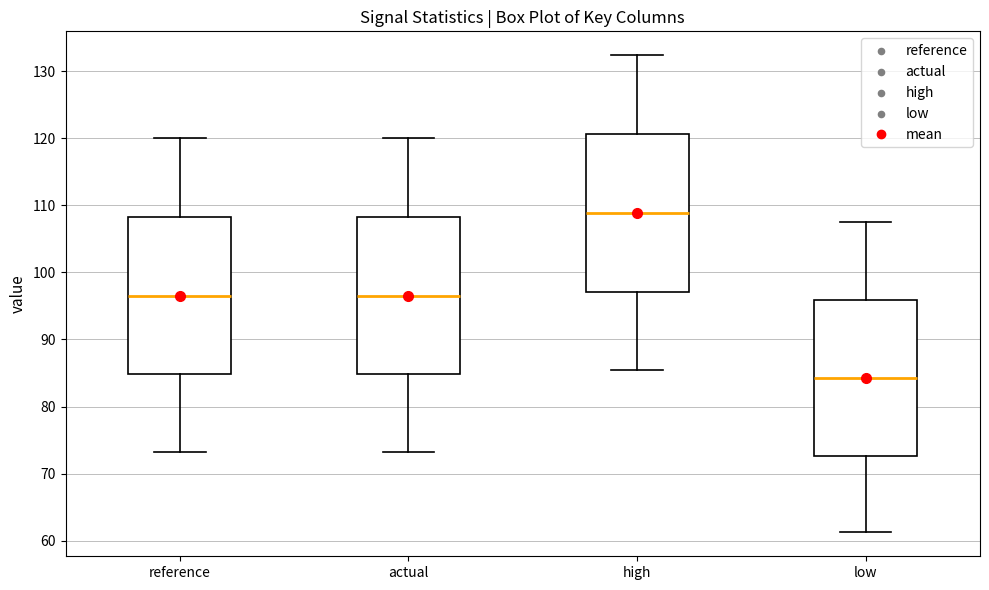

Reading left to right, transcribe this box plot: for each box, give where its median line is, the range the box spans, and where its two whiskers end, as read against the y-axis. The values are not printed on the chart, so give them approximately, as read against the axis.

reference: median 96, box 85 to 108, whiskers 73 to 120
actual: median 96, box 85 to 108, whiskers 73 to 120
high: median 109, box 97 to 121, whiskers 85 to 132
low: median 84, box 73 to 96, whiskers 61 to 108